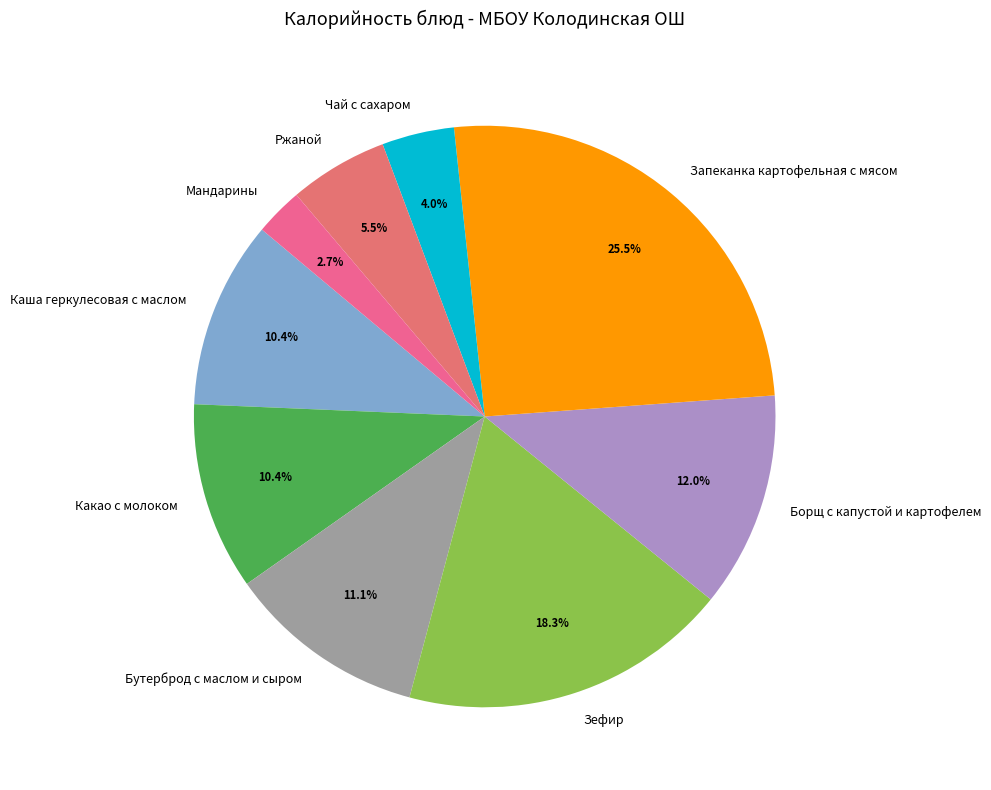

How many segments does this pie chart have?

9